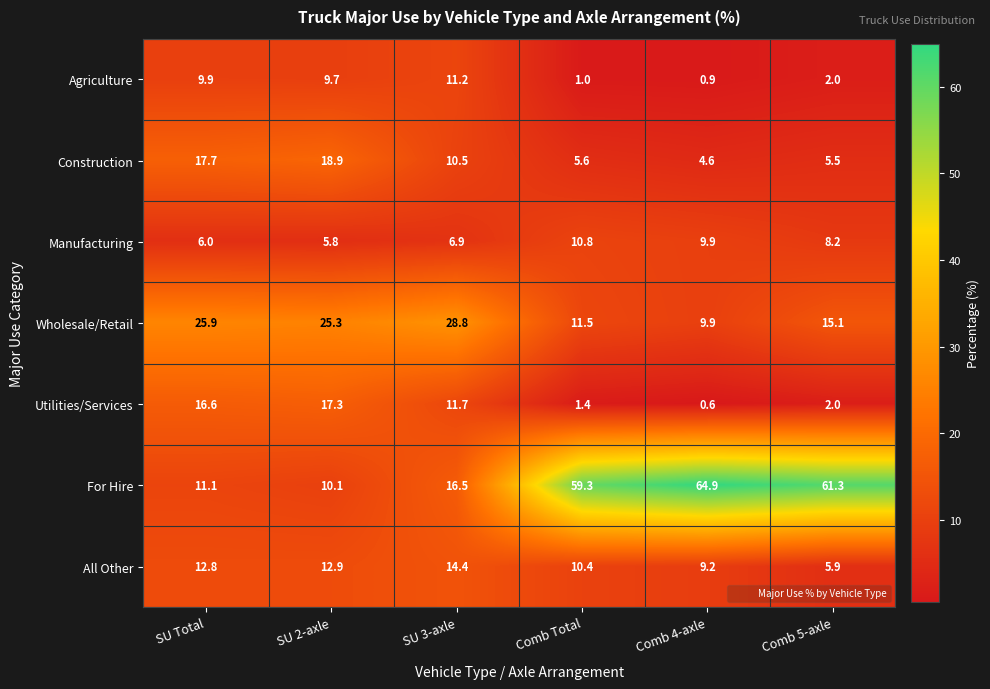

What is the maximum value for Construction?

18.9